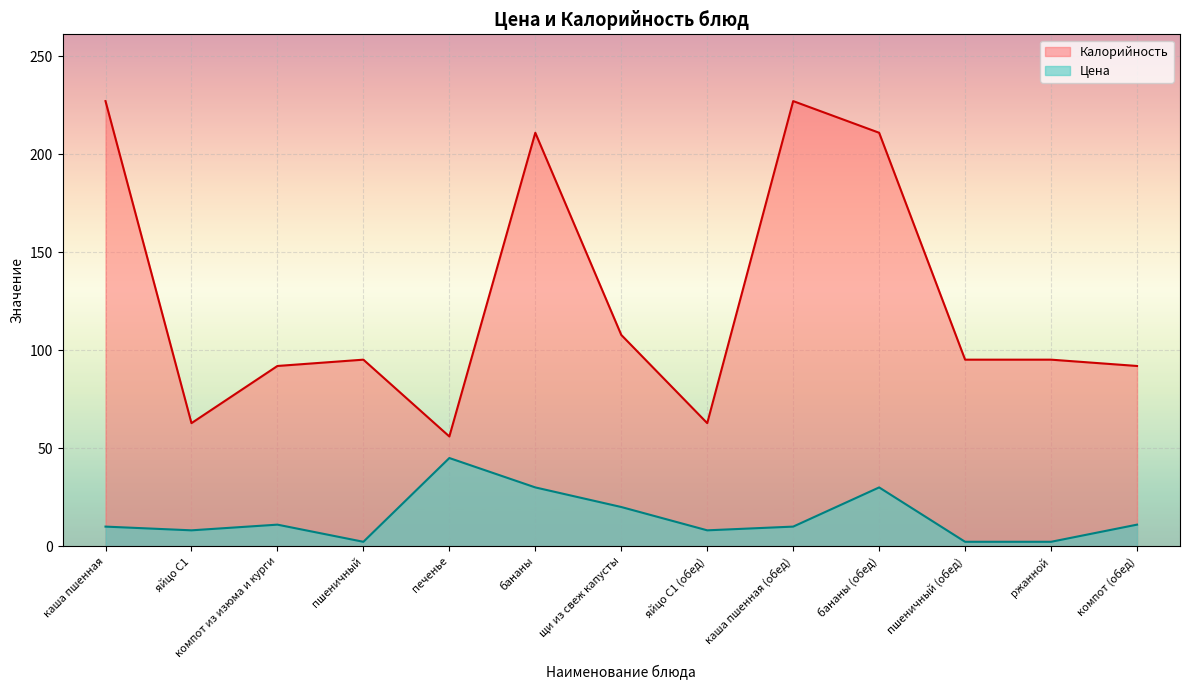

True or false: Цена and Калорийность cross at least once.

False